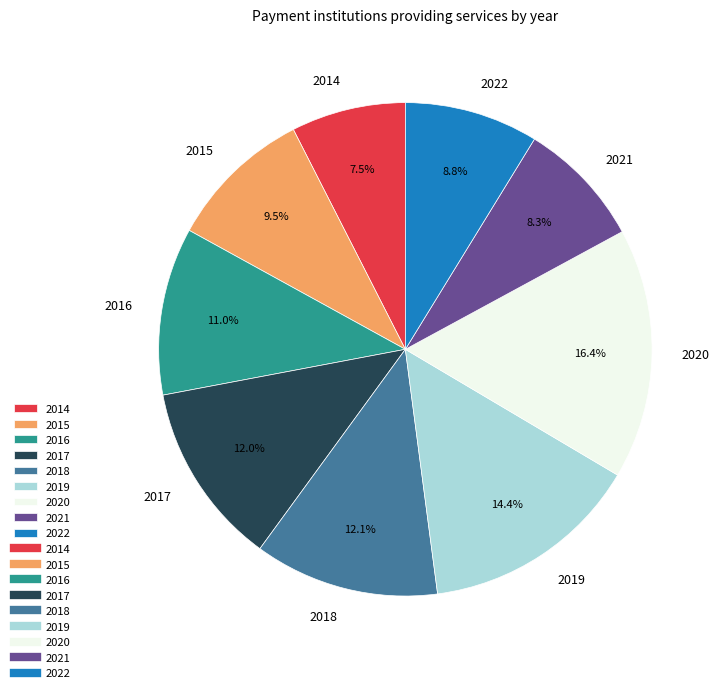

Combined, do 2019 and 2015 account for over 50%?

No